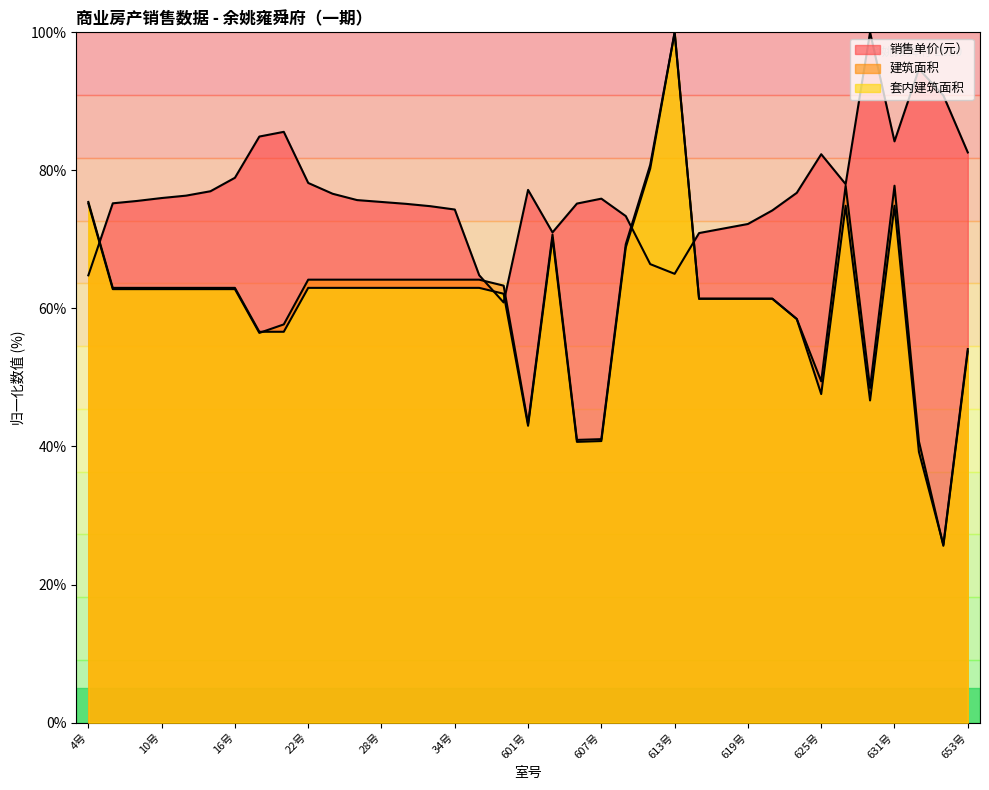

Does the chart have visible grid lines?

No